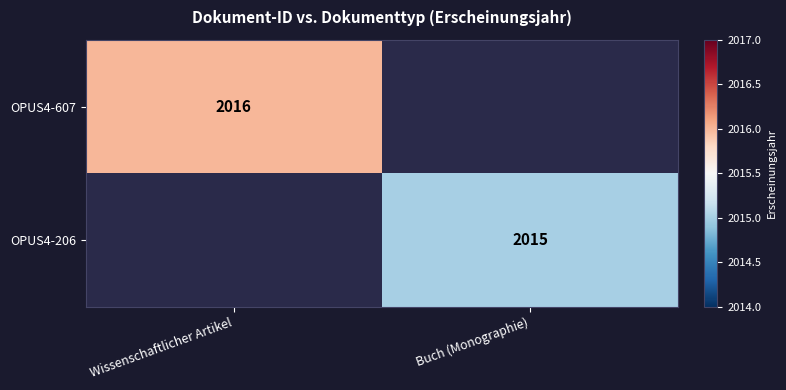

True or false: OPUS4-607 has a value of 2016 at Wissenschaftlicher Artikel.

True